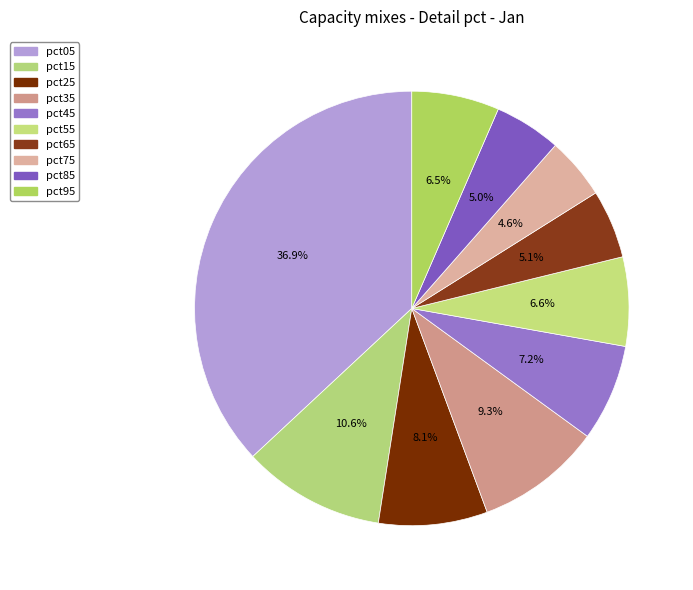

Is there any slice that represents more than half of the pie?

No